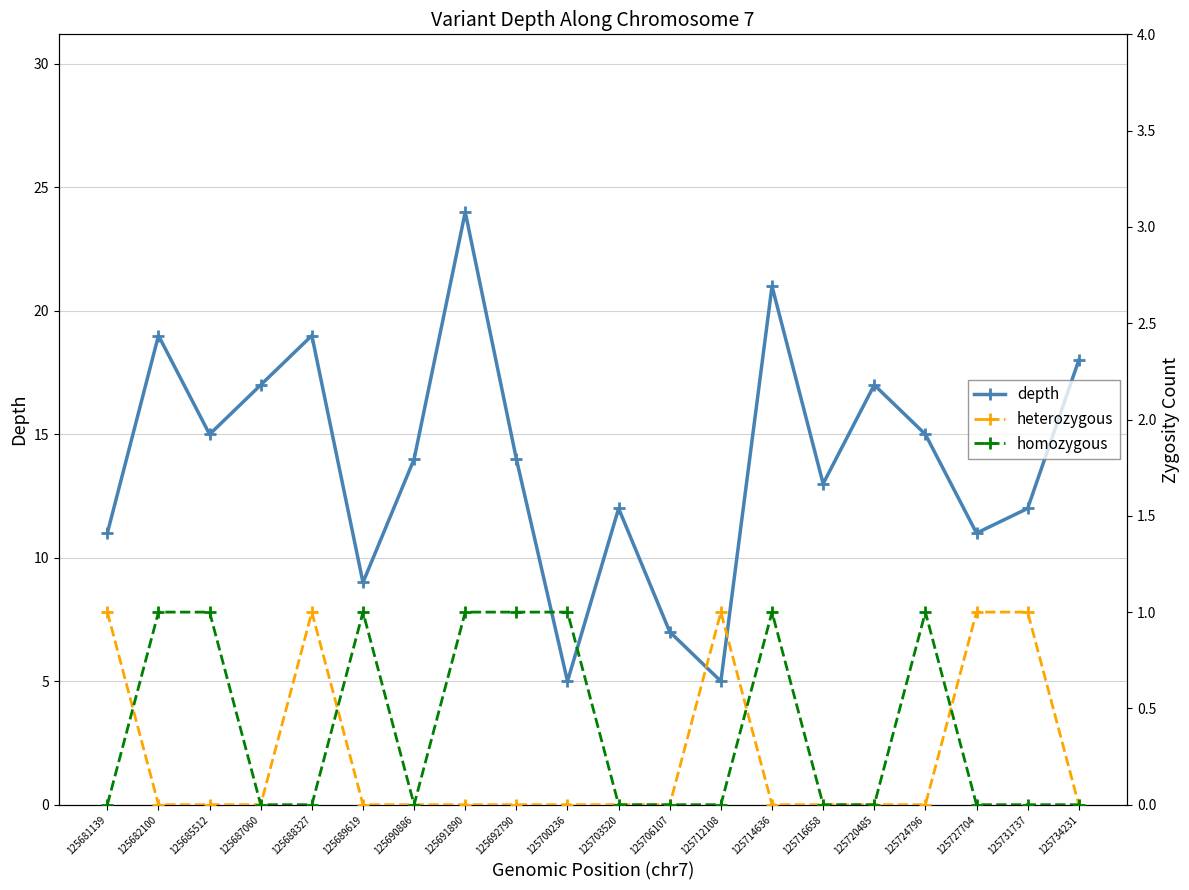

Does the chart display data point markers on the line(s)?

Yes